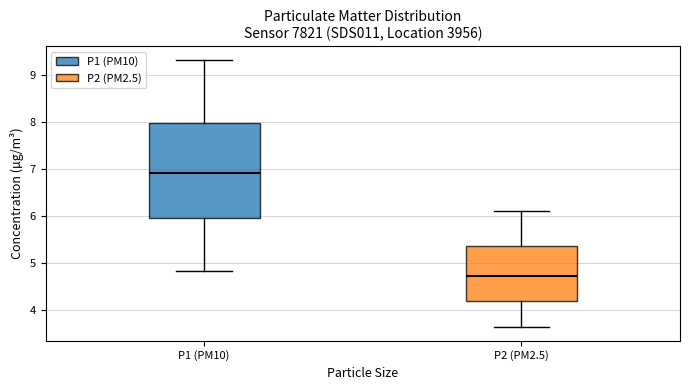

Comparing the boxes themselves (not the whiskers), which one is the tallest?

P1 (PM10)